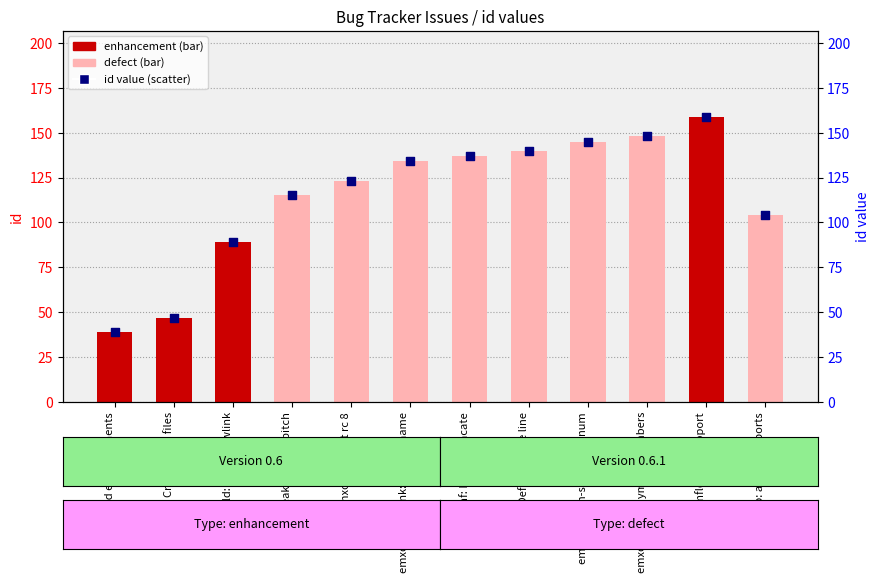

What is the change in value from emxomfld: exit rc 8 to Definition file line?

+17